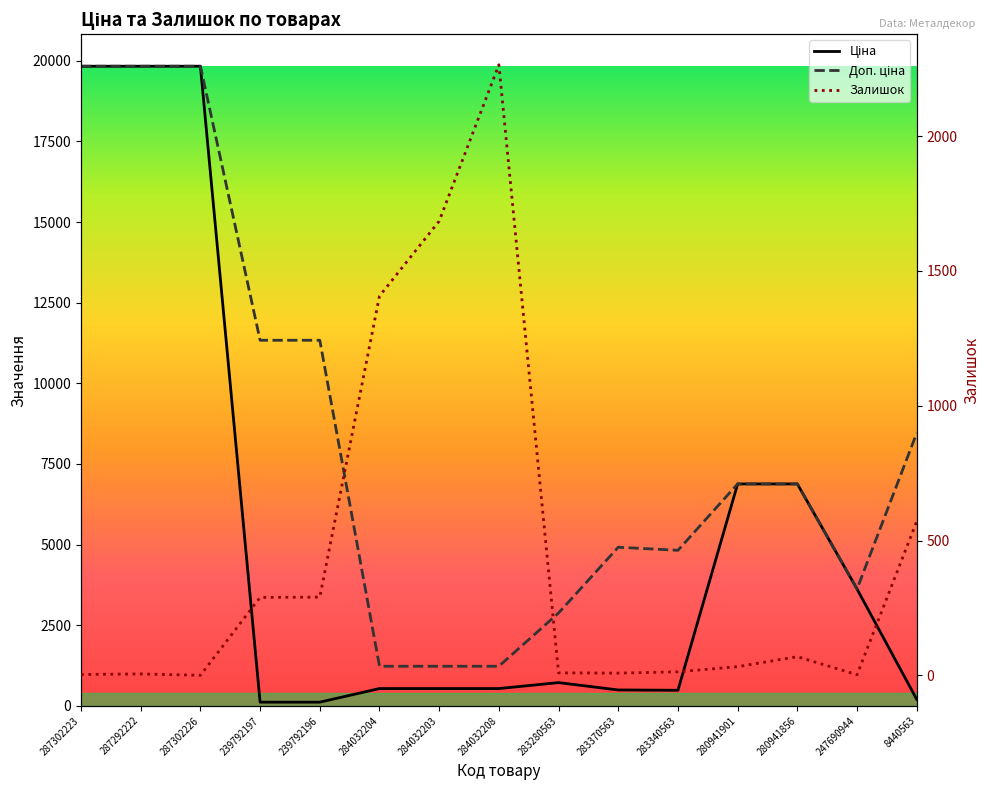

Which series ends up on top after the final intersection of Залишок and Доп. ціна?

Доп. ціна